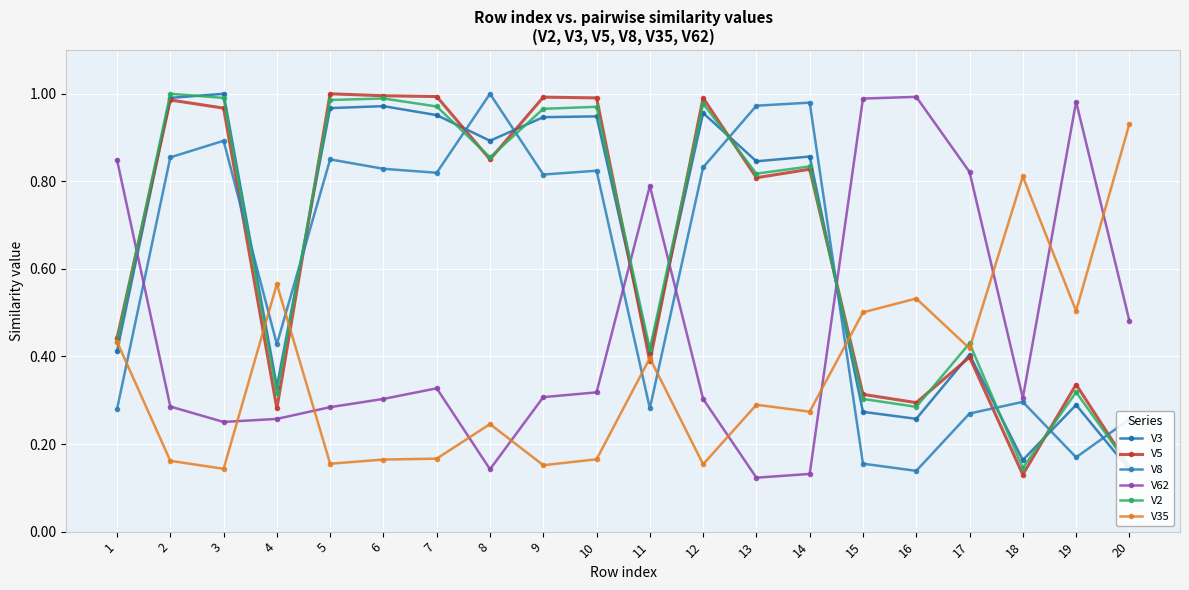

What is the sum of the V62 values at 7 and 10?

0.6